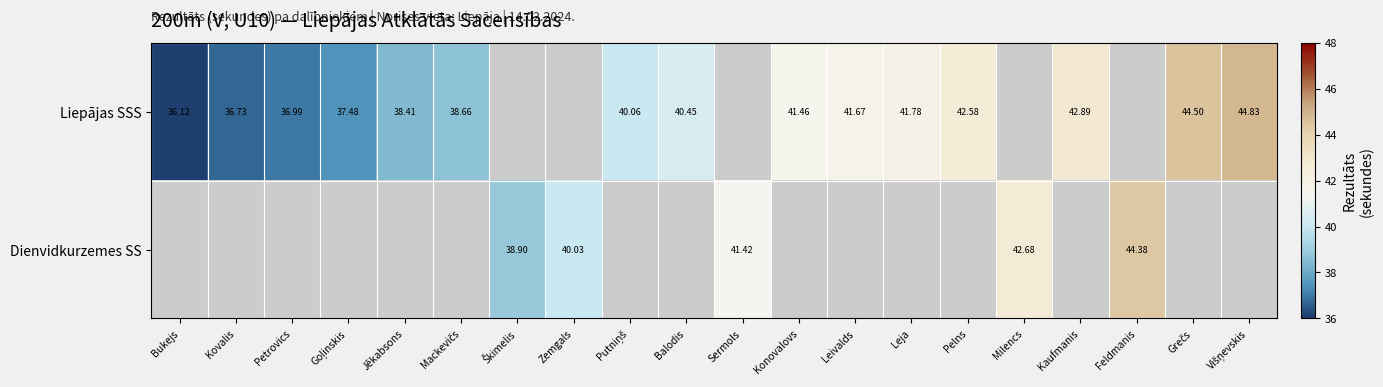

At which label does Liepājas SSS reach its minimum?

Bukejs